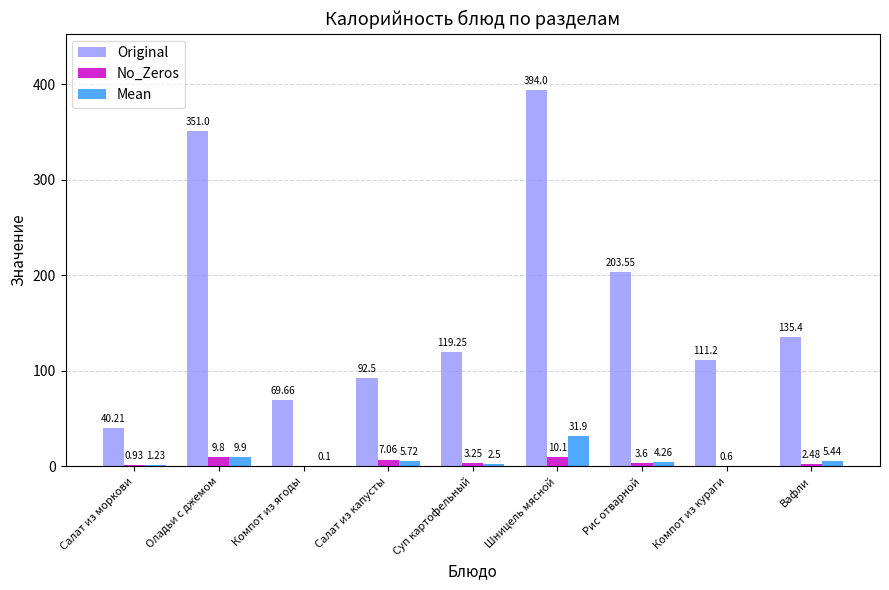

How many groups of bars are there?

9